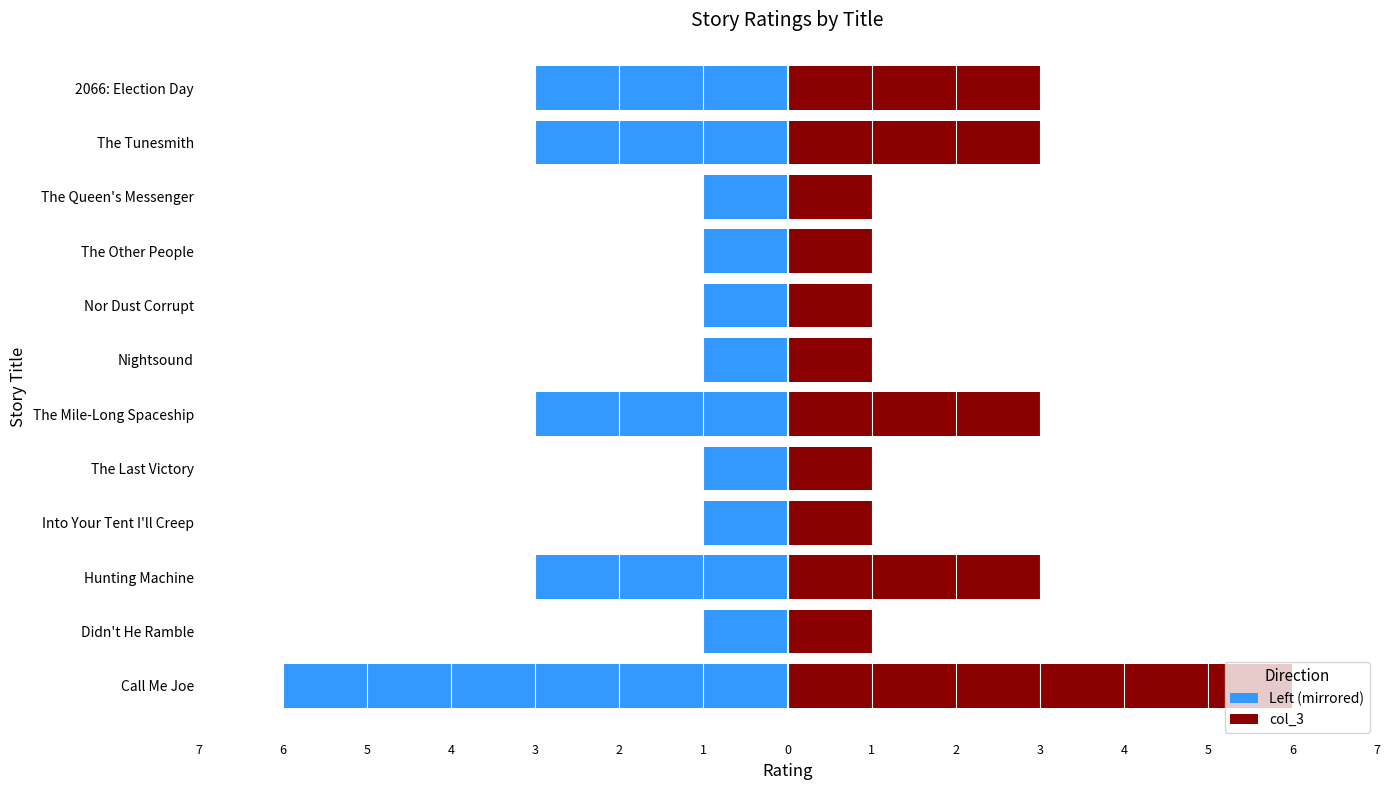

What is the average value of the Left (mirrored) series?

-2